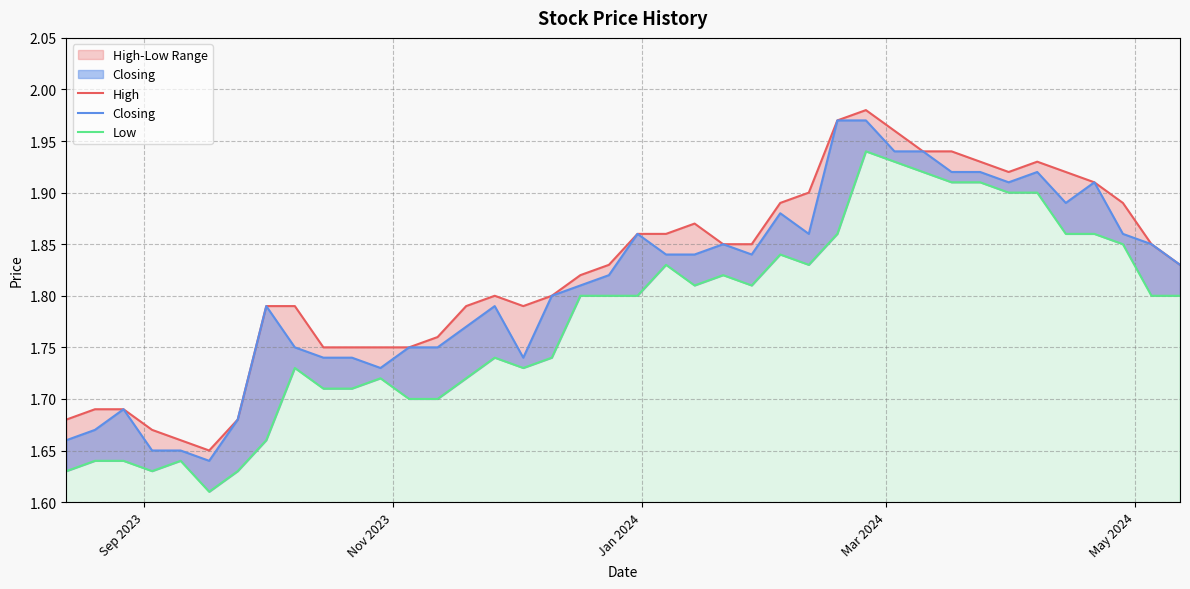

What is the difference between the maximum and second lowest values in the Low series?

0.3